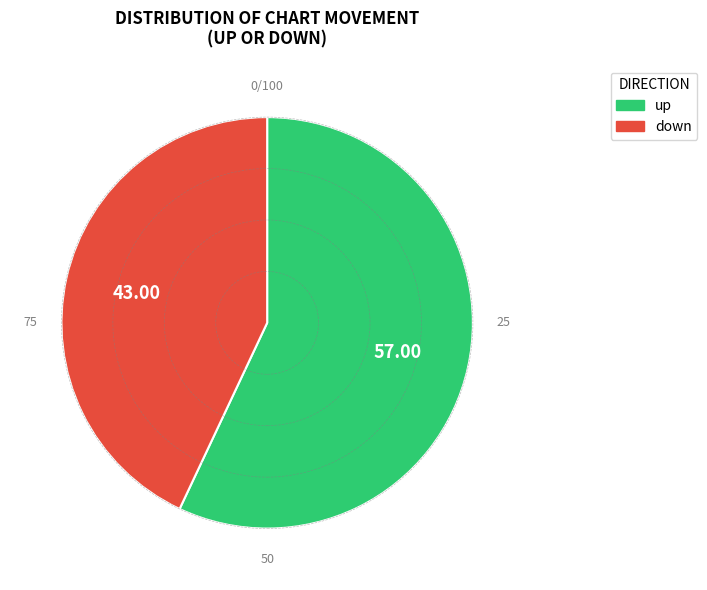

Rank the categories by value from lowest to highest.

down, up